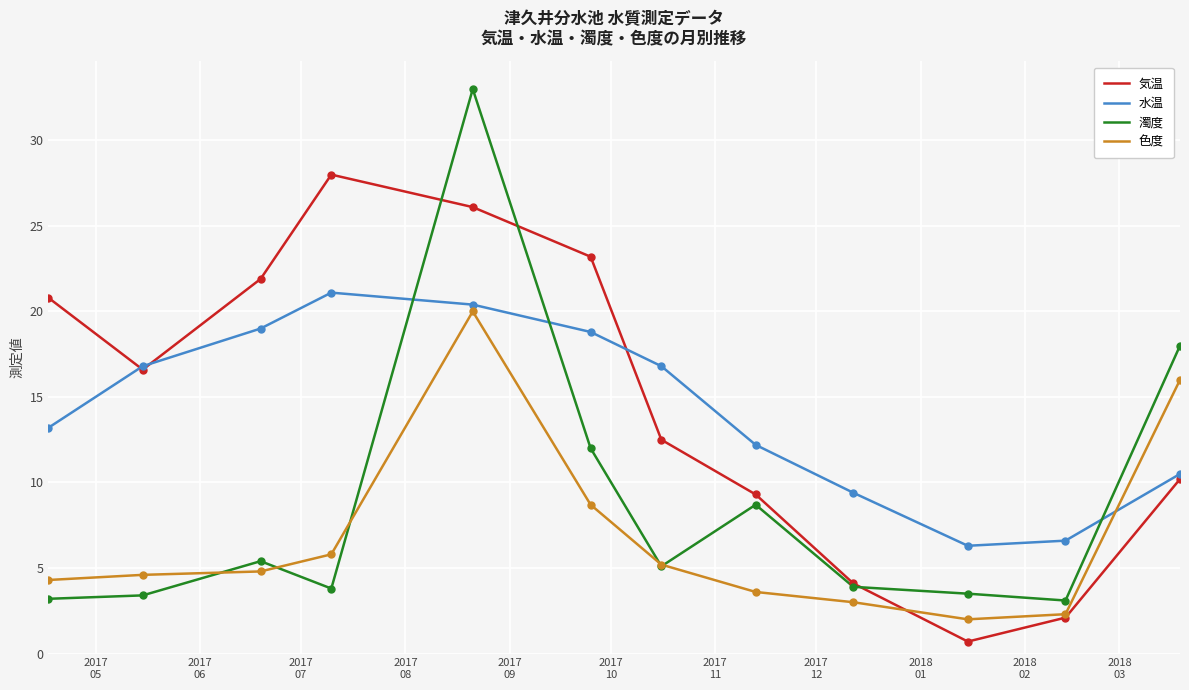

What is the lowest value of the 水温 series?

6.3